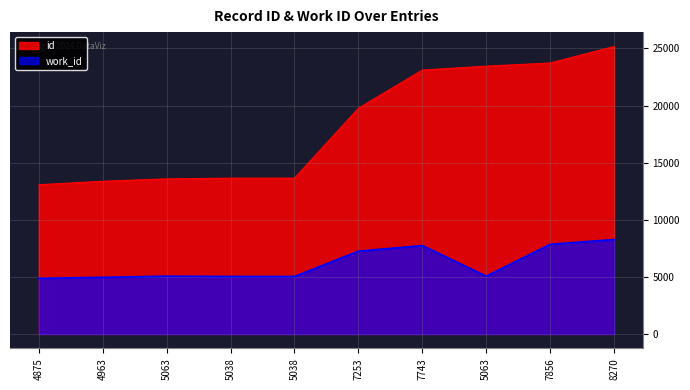

The id series shows 13150 at 8270. True or false?

False